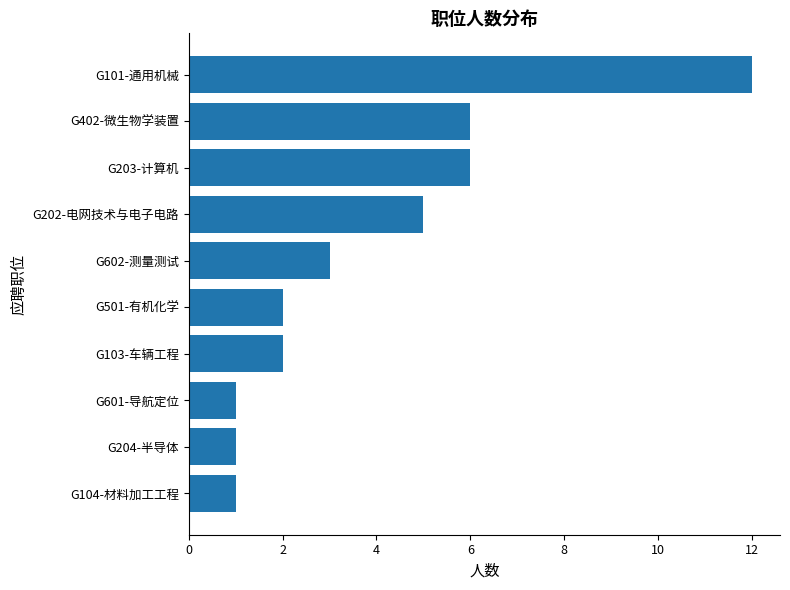

How many values are below 3?

5